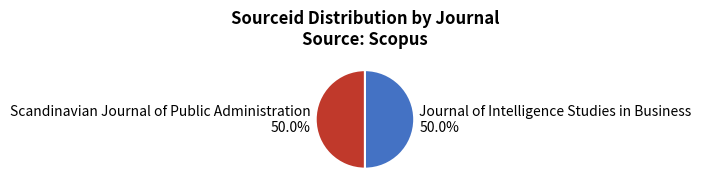

To the nearest percent, what is the combined percentage of Journal of Intelligence Studies in Business and Scandinavian Journal of Public Administration?

100%